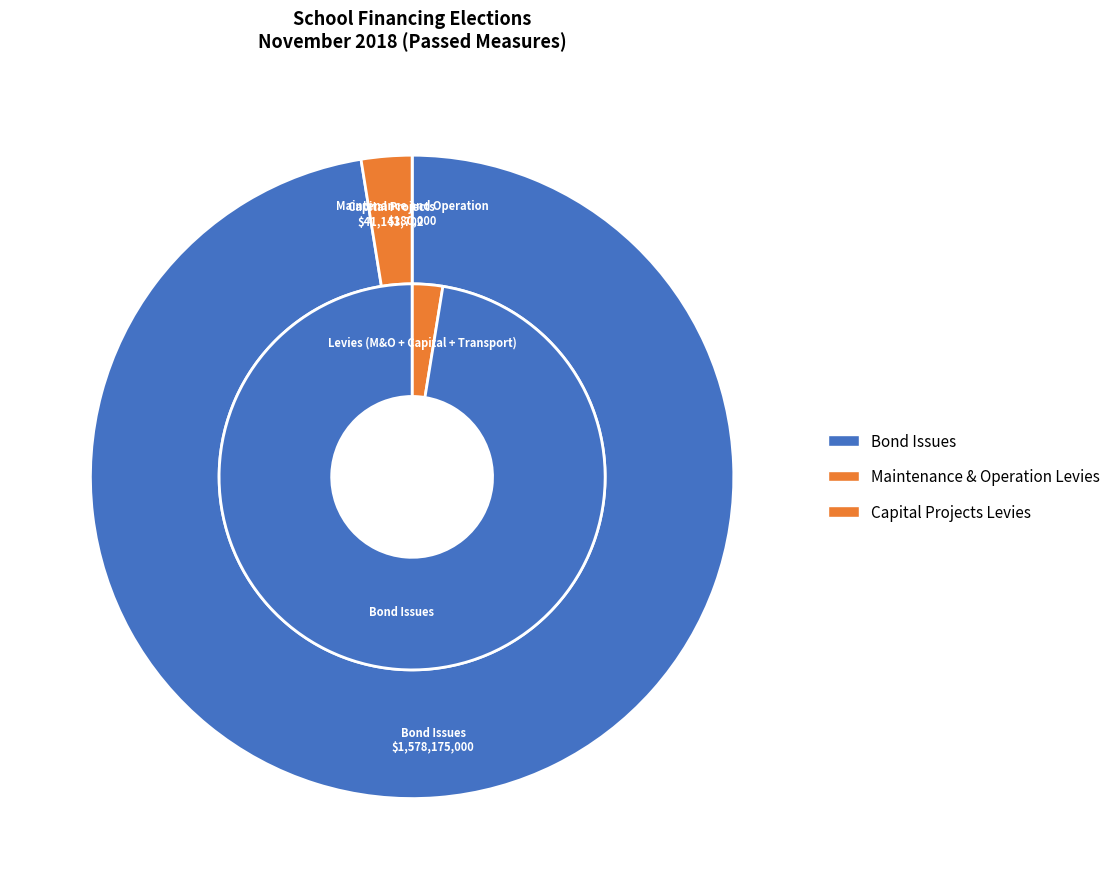

How many segments does this pie chart have?

4